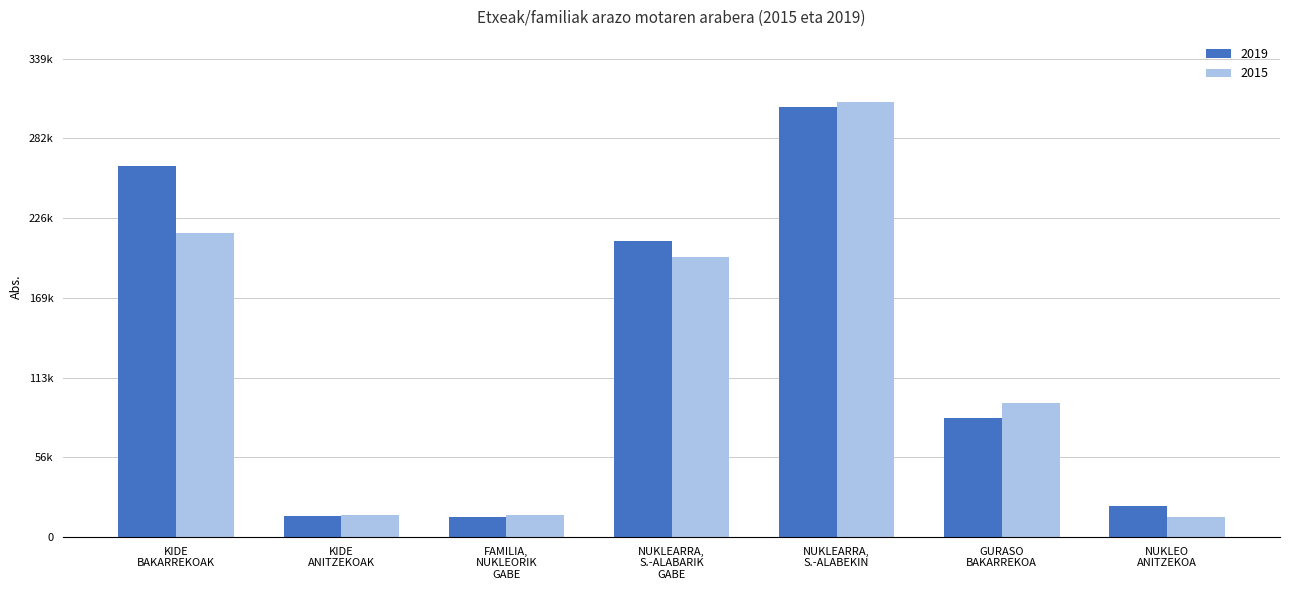

List the series in order of their overall mean, lowest first.

2015, 2019